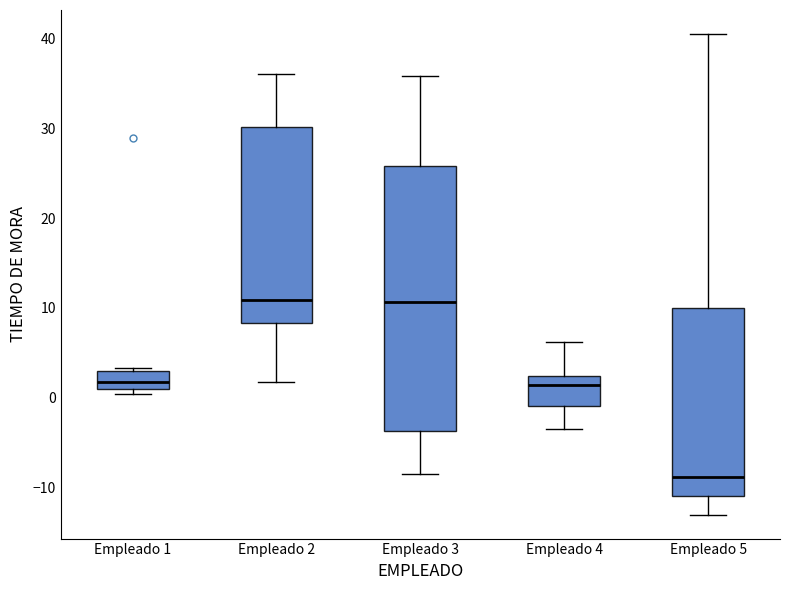

Which box has the lowest median line?

Empleado 5